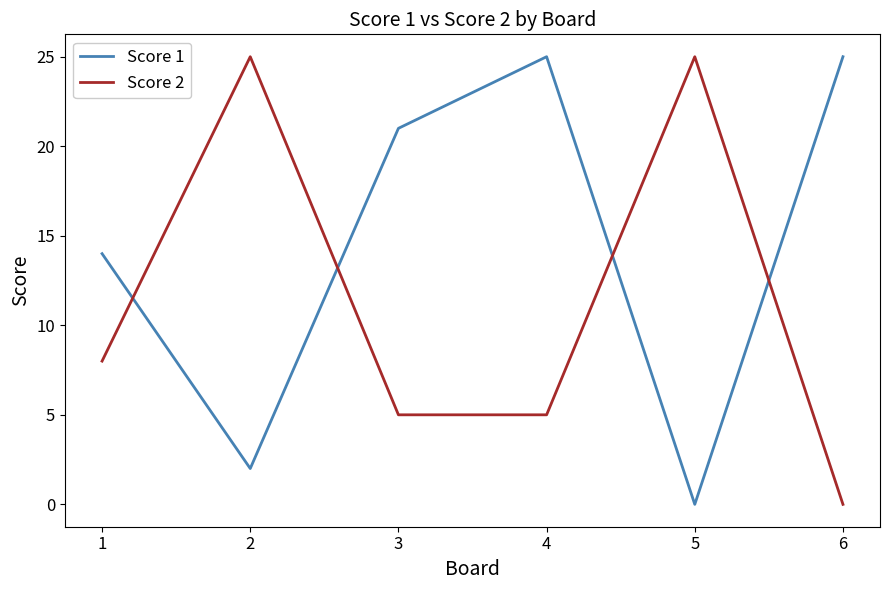

At which category does Score 1 reach its first local valley?

2